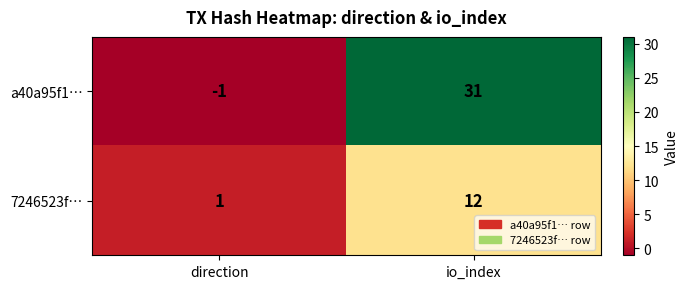

Which series has the largest range (max minus min)?

a40a95f1…